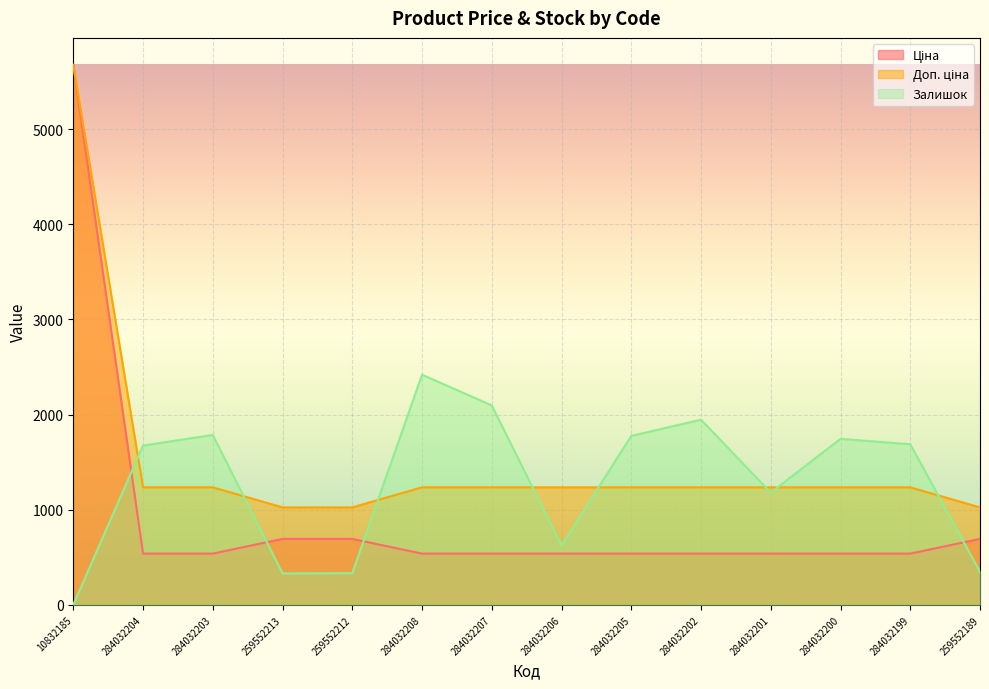

What is the difference between the maximum and minimum values in the Ціна series?

5134.8